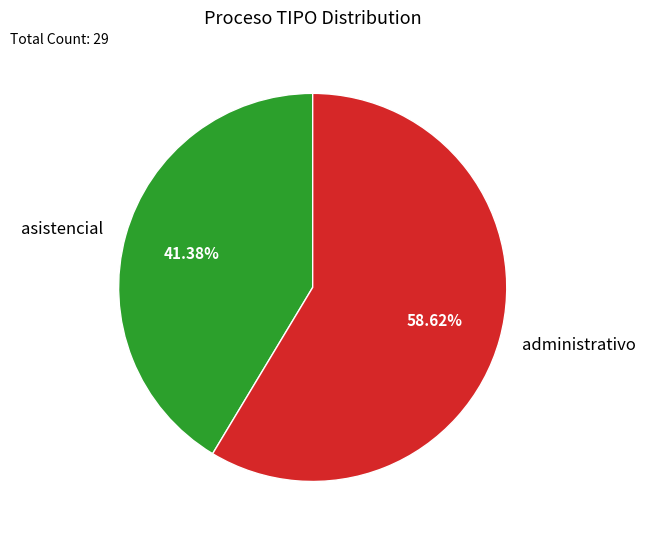

Is it true that administrativo is 59% of the pie?

True